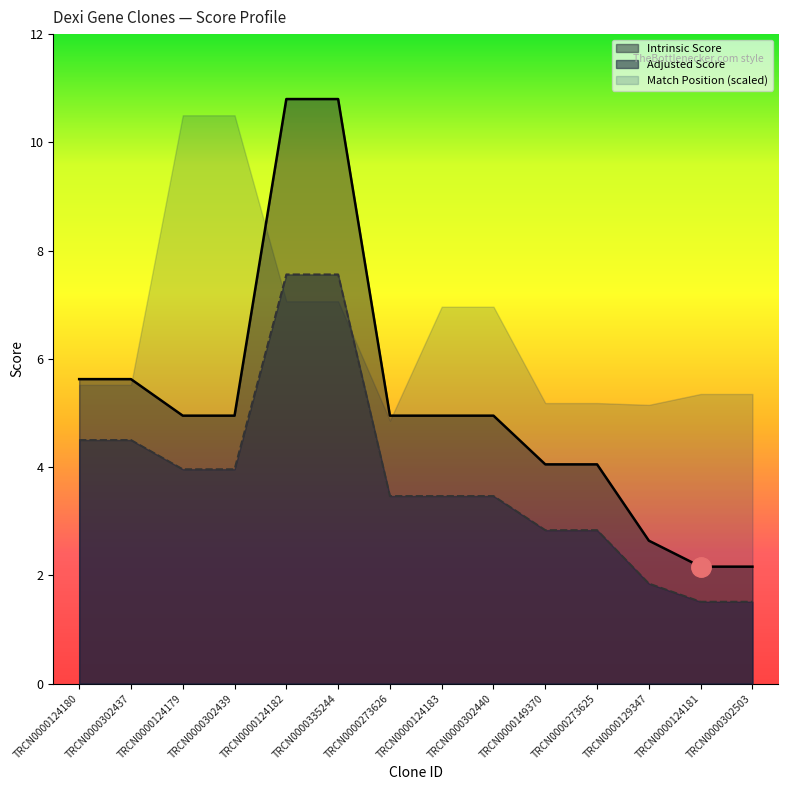

Reading left to right, what are all the values shown in this chart?

Adjusted Score: 4.5	4.5	4.0	4.0	7.6	7.6	3.5	3.5	3.5	2.8	2.8	1.8	1.5	1.5
Intrinsic Score: 5.6	5.6	5.0	5.0	10.8	10.8	5.0	5.0	5.0	4.0	4.0	2.6	2.2	2.2